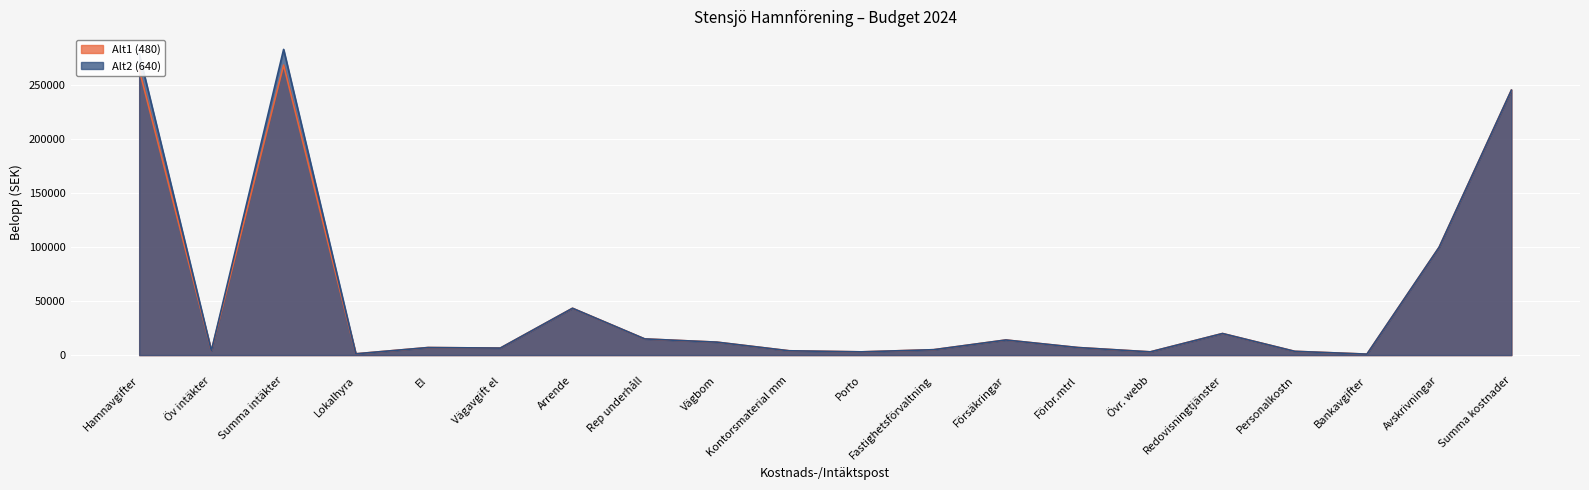

Reading left to right, what are all the values shown in this chart?

Alt1 (480): Hamnavgifter=264720	Öv intäkter=4000	Summa intäkter=268720	Lokalhyra=1200	El=7000	Vägavgift el=6500	Arrende=43400	Rep underhåll=15000	Vägbom=12000	Kontorsmaterial mm=4000	Porto=3000	Fastighetsförvaltning=5000	Försäkringar=14000	Förbr.mtrl=7000	Övr. webb=3000	Redovisningtjänster=20000	Personalkostn=3500	Bankavgifter=900	Avskrivningar=100000	Summa kostnader=245500
Alt2 (640): Hamnavgifter=279280	Öv intäkter=4000	Summa intäkter=283280	Lokalhyra=1200	El=7000	Vägavgift el=6500	Arrende=43400	Rep underhåll=15000	Vägbom=12000	Kontorsmaterial mm=4000	Porto=3000	Fastighetsförvaltning=5000	Försäkringar=14000	Förbr.mtrl=7000	Övr. webb=3000	Redovisningtjänster=20000	Personalkostn=3500	Bankavgifter=900	Avskrivningar=100000	Summa kostnader=245500